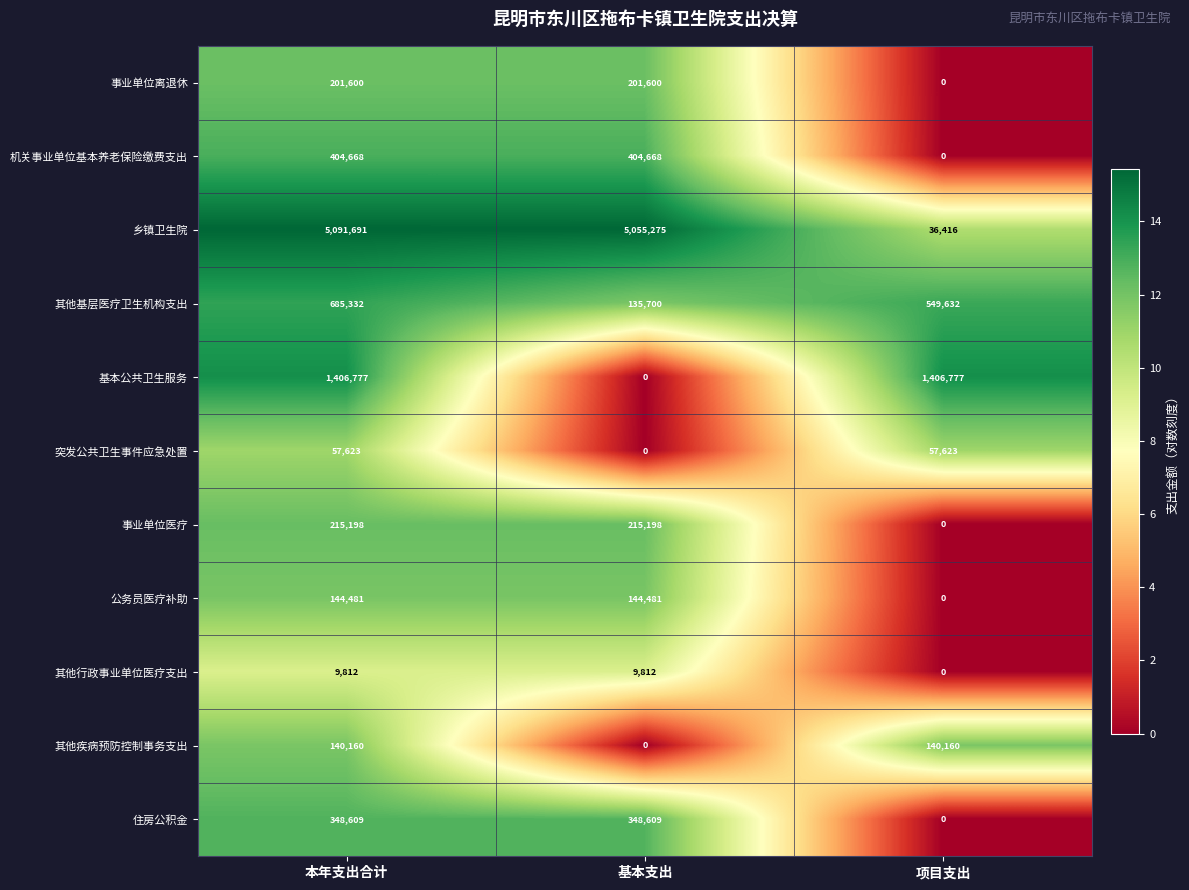

How many data points in 其他疾病预防控制事务支出 are less than 140160?

1